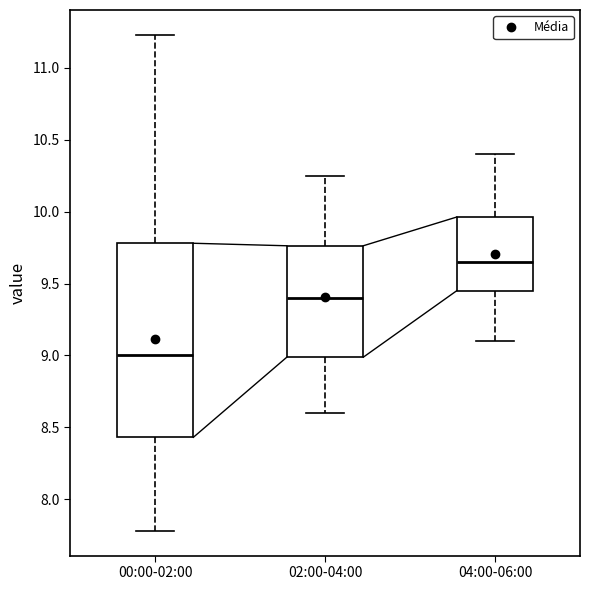

Where does the median line of the box for 04:00-06:00 sit on the y-axis? The values are not printed on the chart, so give them approximately, as read against the axis.

9.65